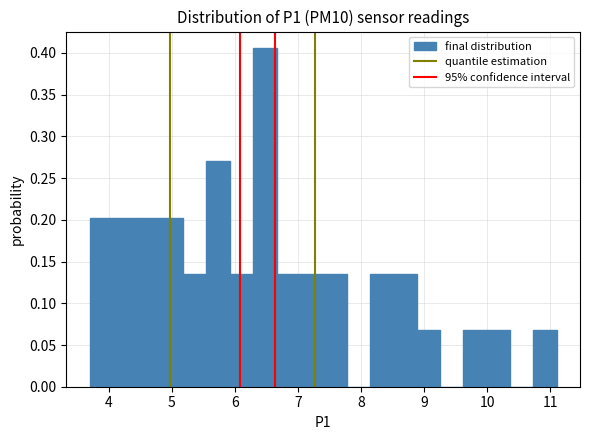

Read against the x-axis, roughly where is the centre of the tallest bar?

6.5